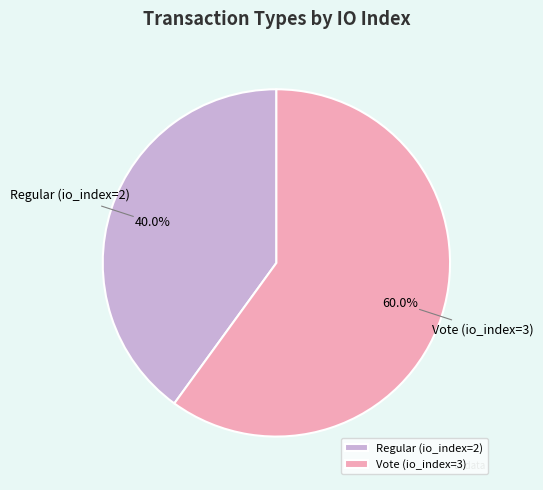

True or false: Regular (io_index=2) accounts for 40% of the total.

True